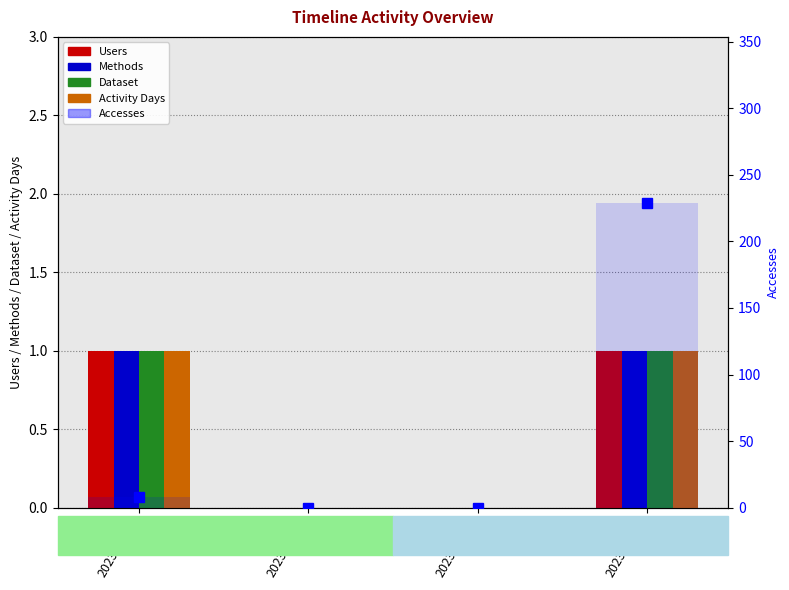

What is the sum of the Dataset values at 2023-07-01 and 2023-06-01?

1